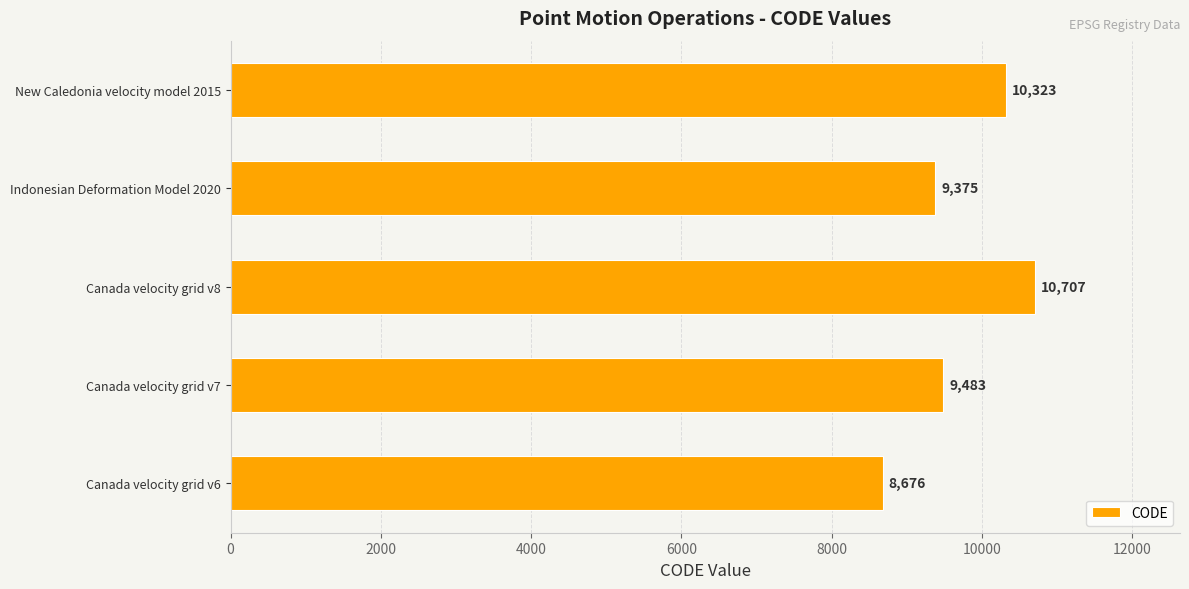

Which has a higher value, Canada velocity grid v6 or Canada velocity grid v7?

Canada velocity grid v7